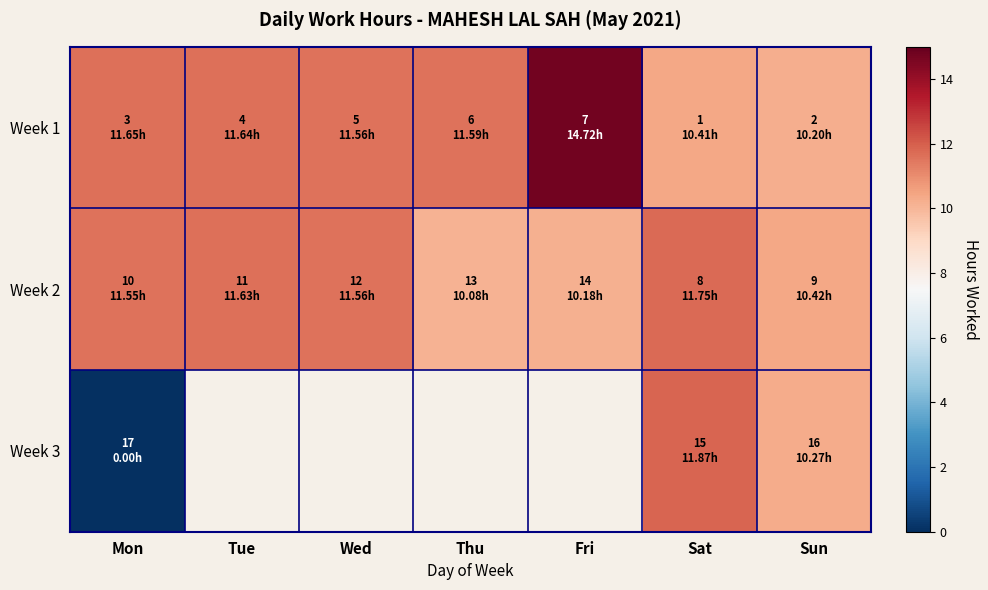

What is the difference between the maximum and minimum values in the Week 1 series?

4.5